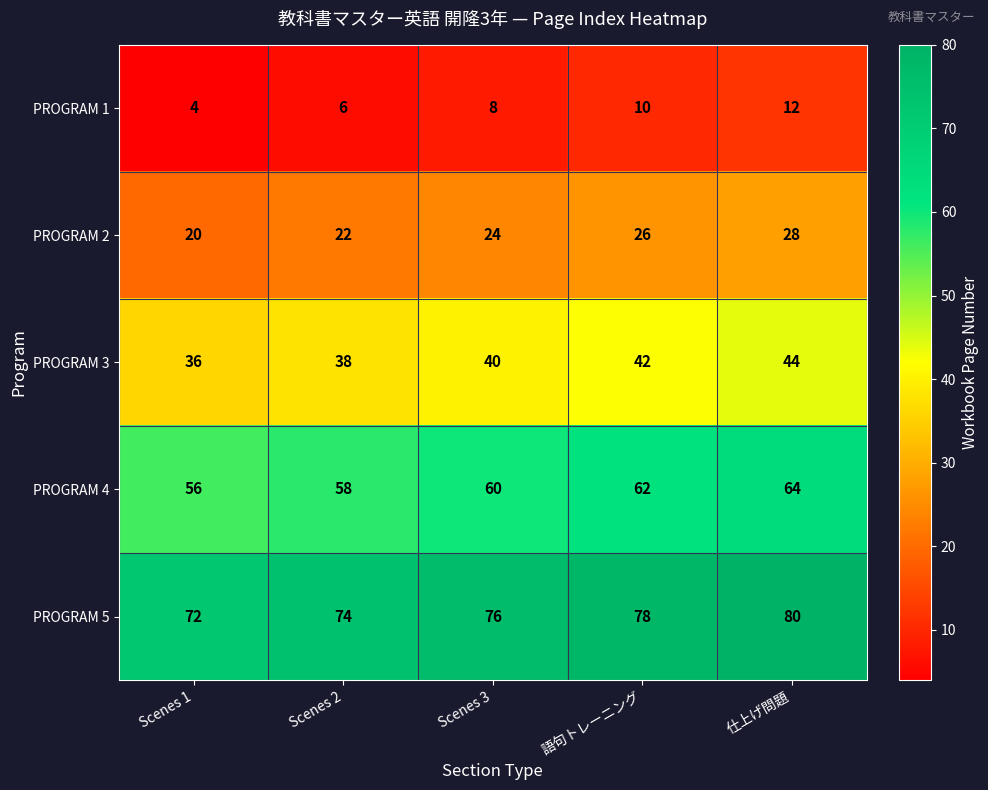

The value of PROGRAM 4 at 語句トレーニング is 62. True or false?

True